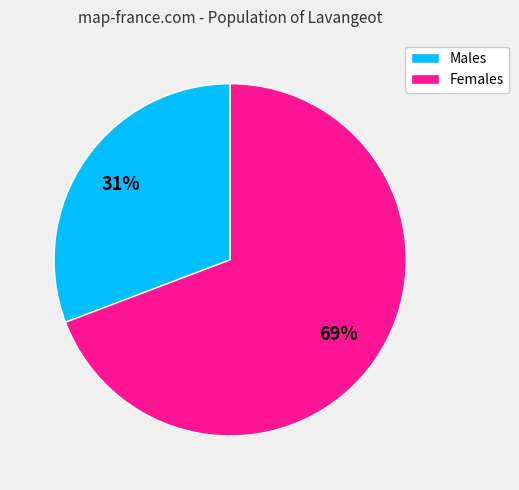

Combined, do Males and Females account for over 50%?

Yes